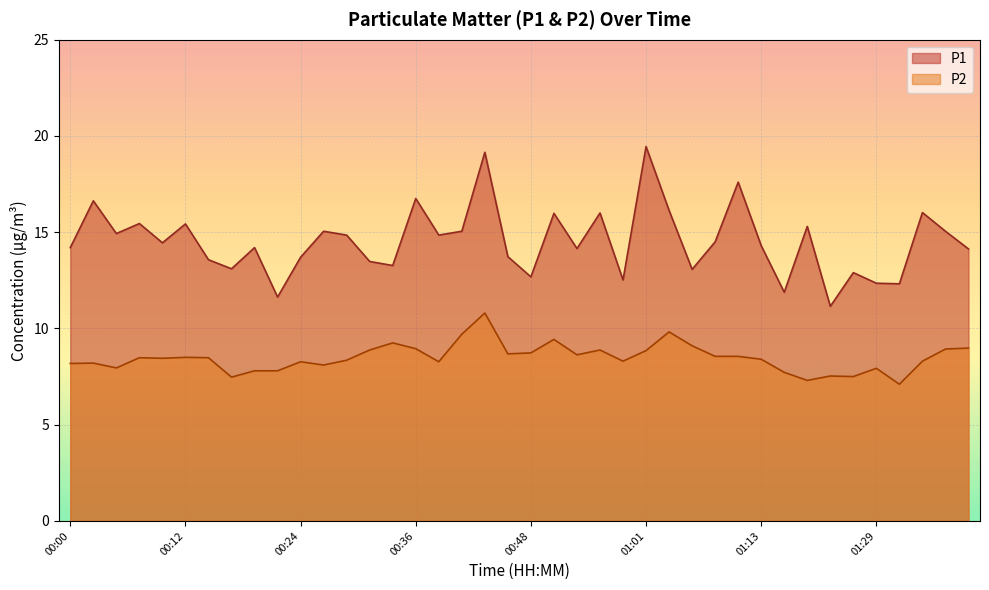

True or false: P1 and P2 intersect in this chart.

False